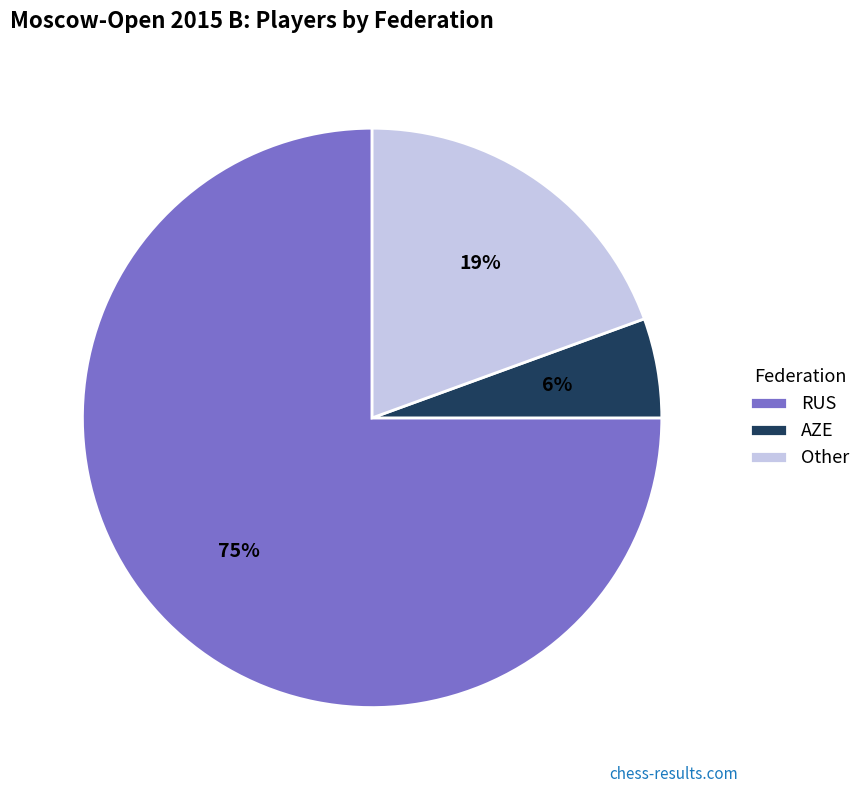

To the nearest percent, what is the average slice percentage?

33%